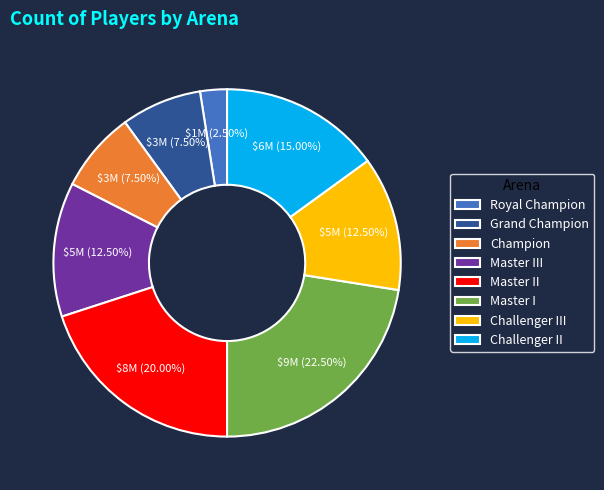

Combined, do Champion and Challenger III account for over 50%?

No